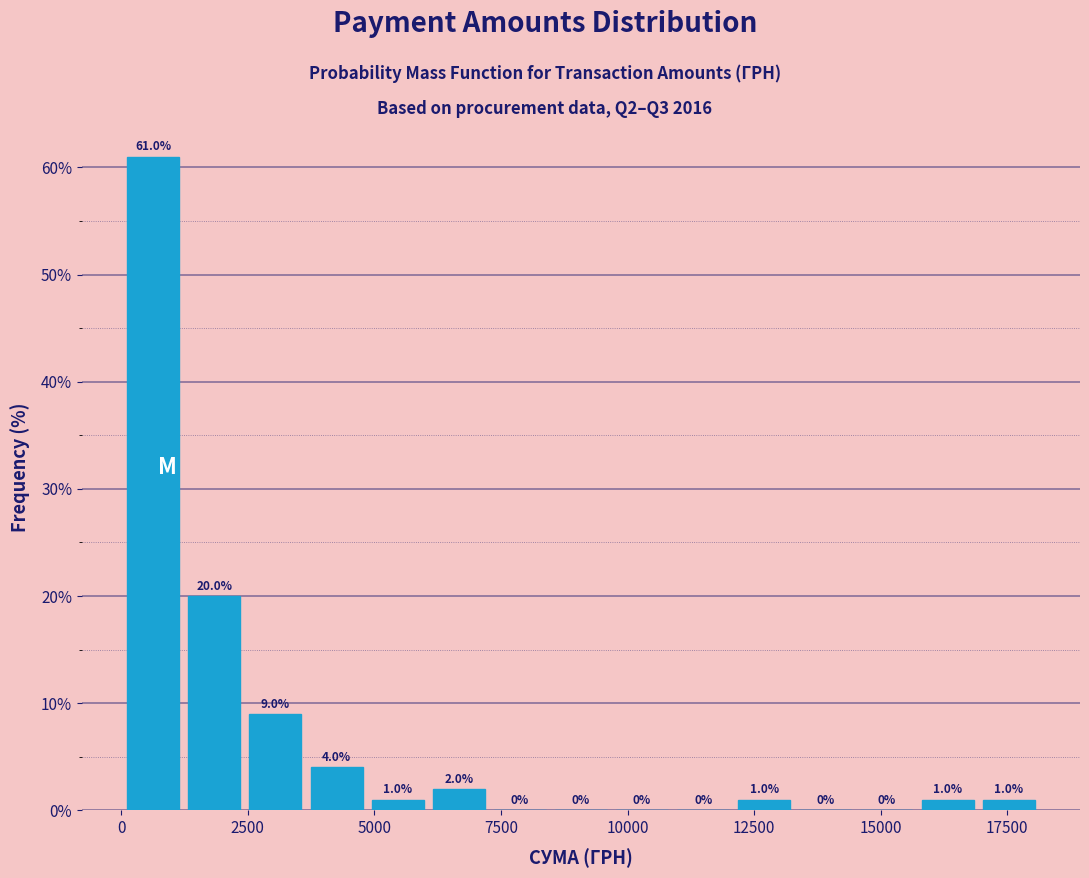

Around what value on the x-axis is the tallest bar? Give the approximate position of its centre, as read against the axis.

500